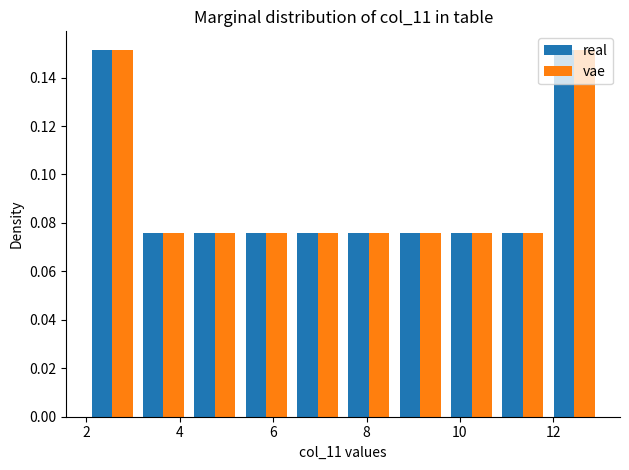

Reading left to right, transcribe this chart: for each range on the x-axis, give the height of each series' bar. Neither the bar edges nor the heights are printed on the chart, so give them approximately, as read against the axes.

2.0 to 3.1: real=0.152	vae=0.152
3.1 to 4.2: real=0.076	vae=0.076
4.2 to 5.3: real=0.076	vae=0.076
5.3 to 6.4: real=0.076	vae=0.076
6.4 to 7.5: real=0.076	vae=0.076
7.5 to 8.6: real=0.076	vae=0.076
8.6 to 9.7: real=0.076	vae=0.076
9.7 to 10.8: real=0.076	vae=0.076
10.8 to 11.9: real=0.076	vae=0.076
11.9 to 13.0: real=0.152	vae=0.152